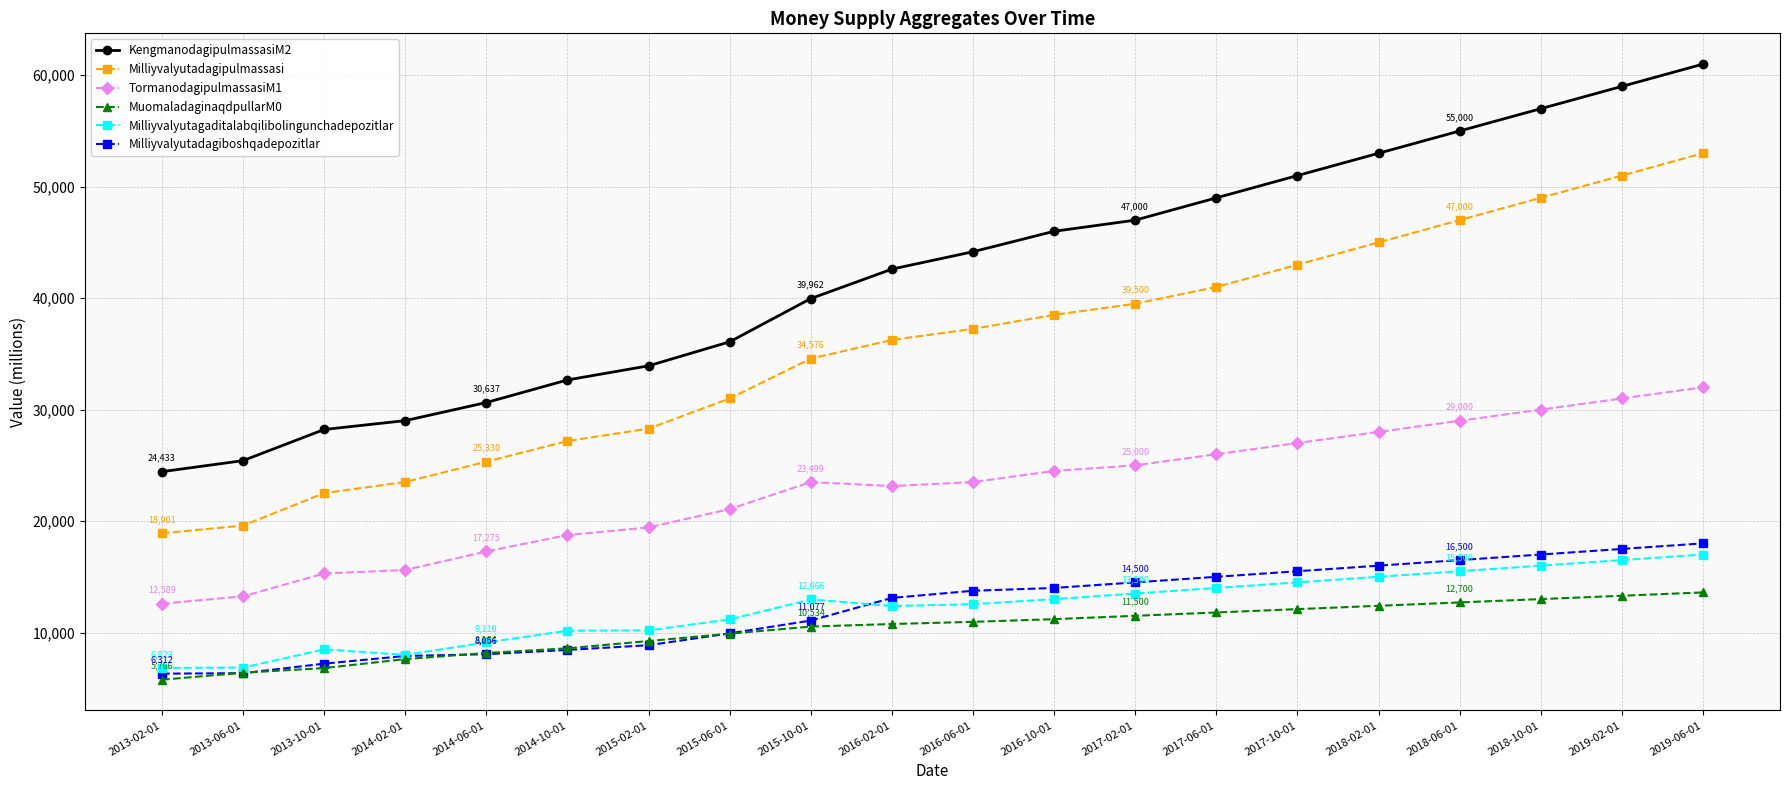

Which series ends up on top after the final intersection of Milliyvalyutagaditalabqilibolingunchadepozitlar and Milliyvalyutadagiboshqadepozitlar?

Milliyvalyutadagiboshqadepozitlar